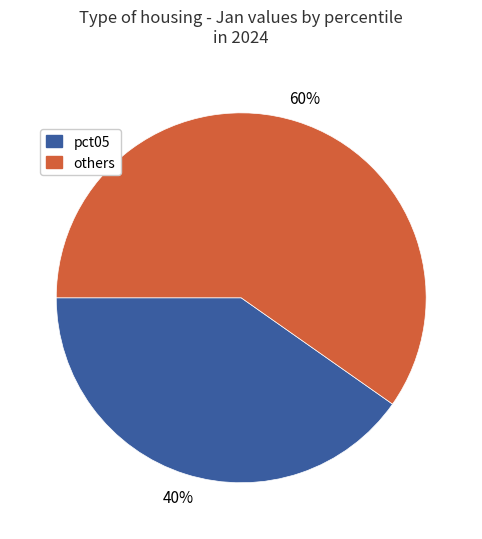

How many segments does this pie chart have?

2